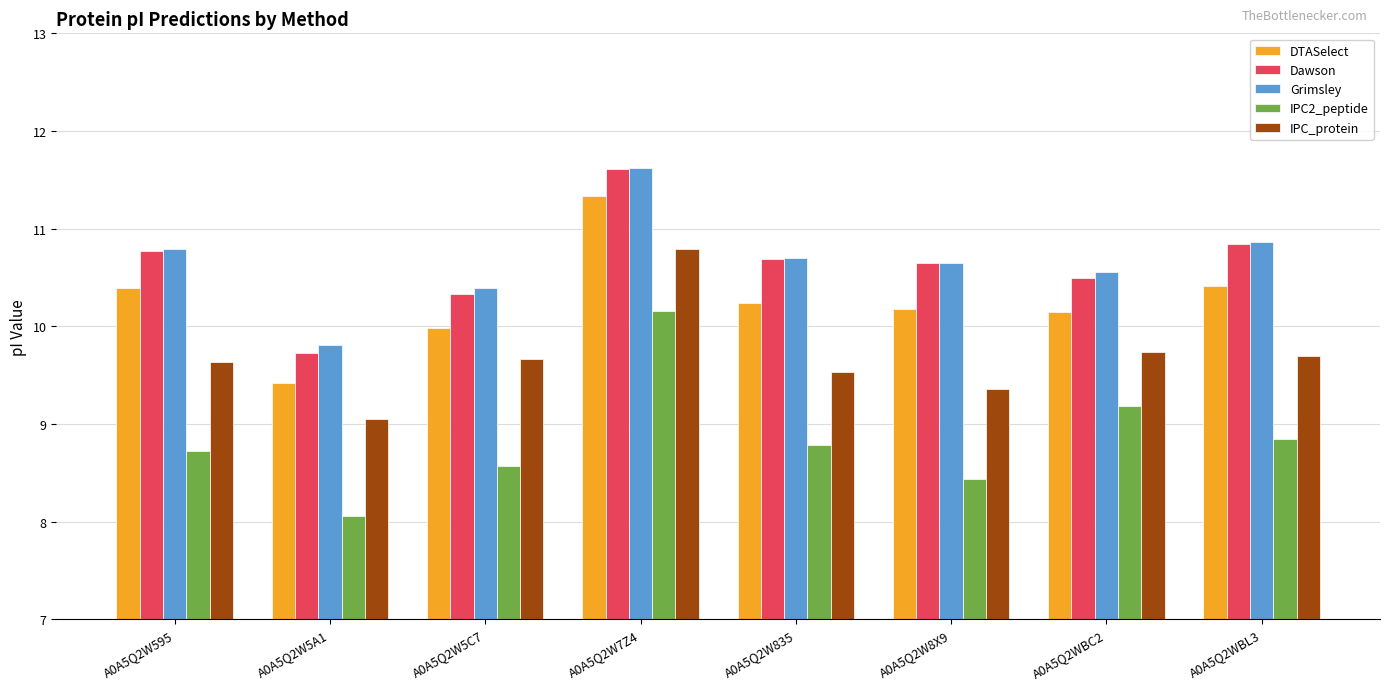

Where is DTASelect nearest to the value 10?

A0A5Q2W5C7